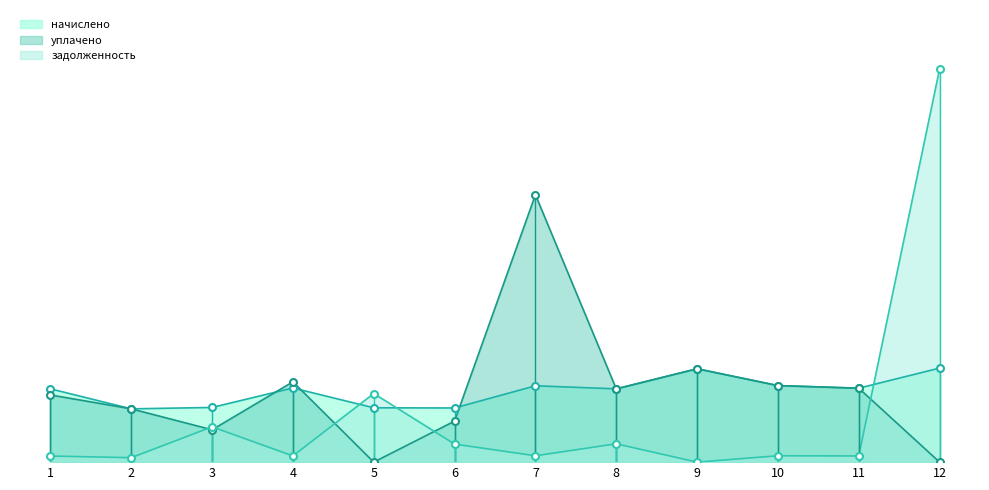

Is the value of уплачено at 7 greater than the value of начислено at 3?

Yes